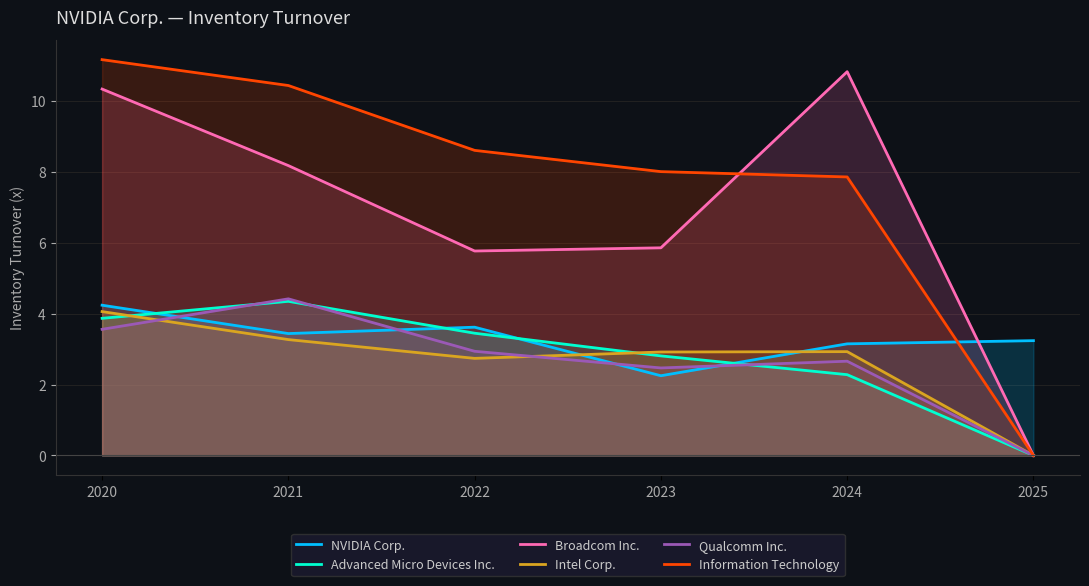

Reading left to right, list all the values displayed in this chart.

NVIDIA Corp.: 4.2	3.4	3.6	2.2	3.1	3.2
Advanced Micro Devices Inc.: 3.9	4.3	3.5	2.8	2.3	0.0
Broadcom Inc.: 10.3	8.2	5.8	5.9	10.8	0.0
Intel Corp.: 4.1	3.3	2.7	2.9	2.9	0.0
Qualcomm Inc.: 3.6	4.4	2.9	2.5	2.7	0.0
Information Technology: 11.2	10.4	8.6	8.0	7.9	0.0